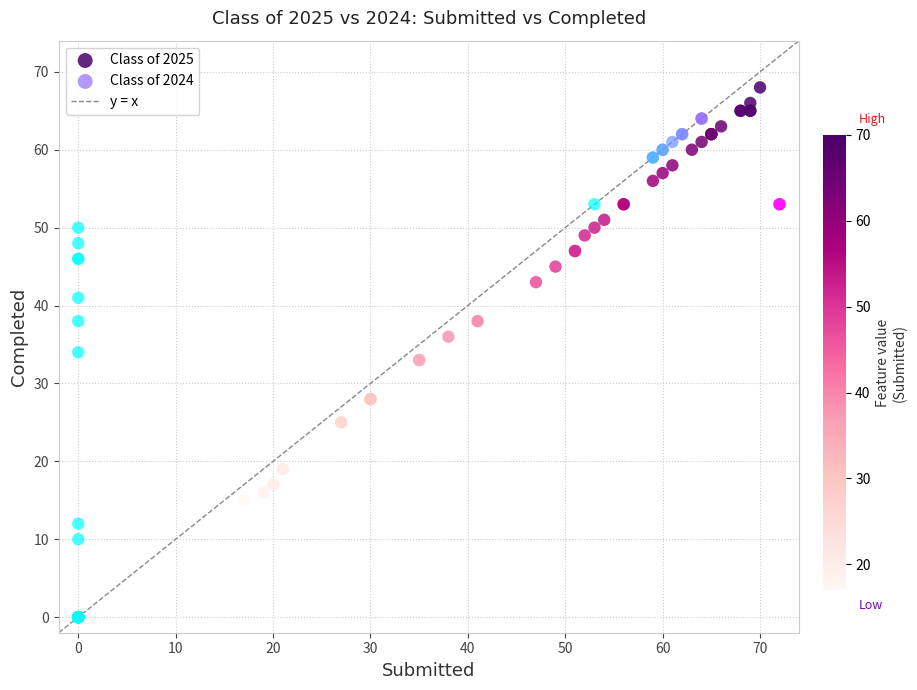

Which series contains the lowest Y value?

Class of 2024